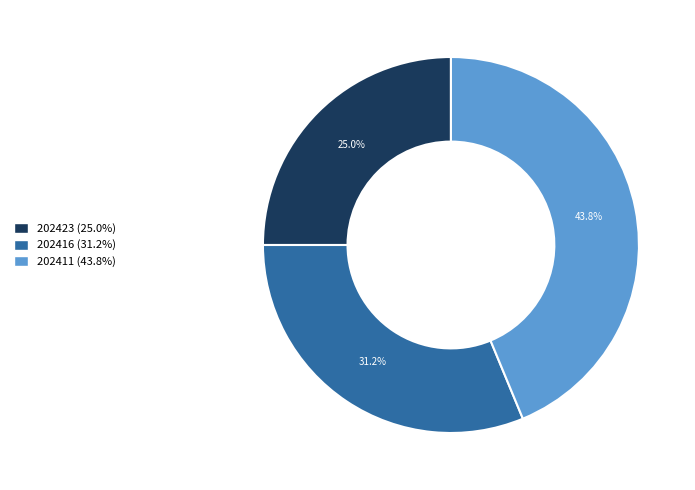

What is the largest slice in the pie chart?

202411